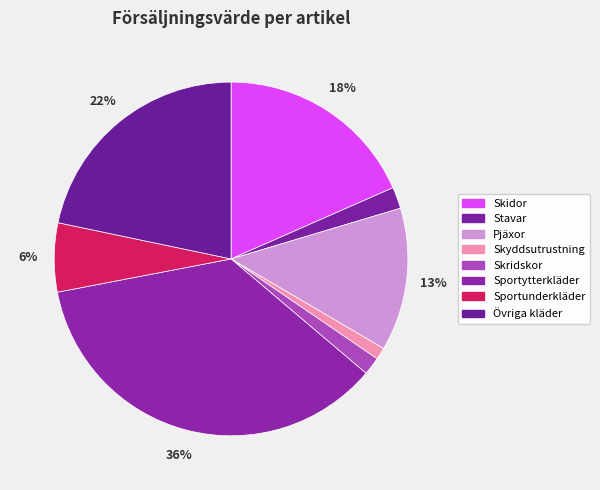

To the nearest percent, what is the difference between the Sportytterkläder and Sportunderkläder slice percentages?

30%